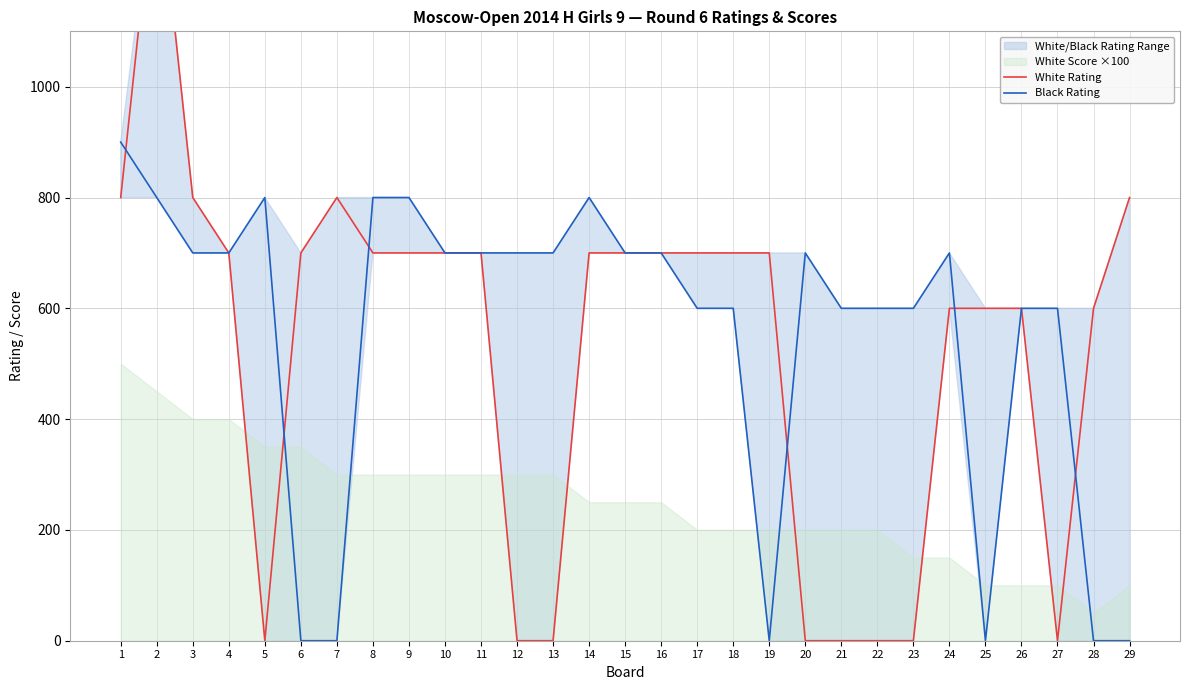

At which category is the sum across all series the highest?

2